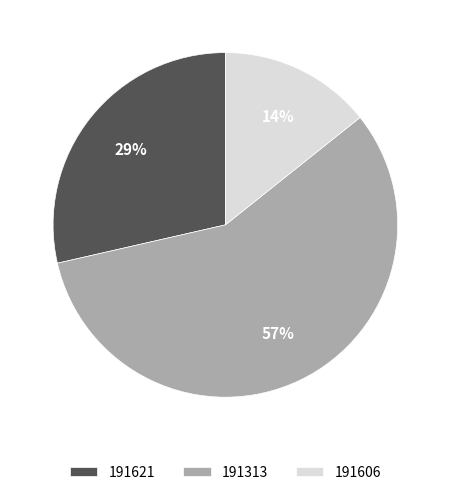

Which has a higher value, 191621 or 191313?

191313